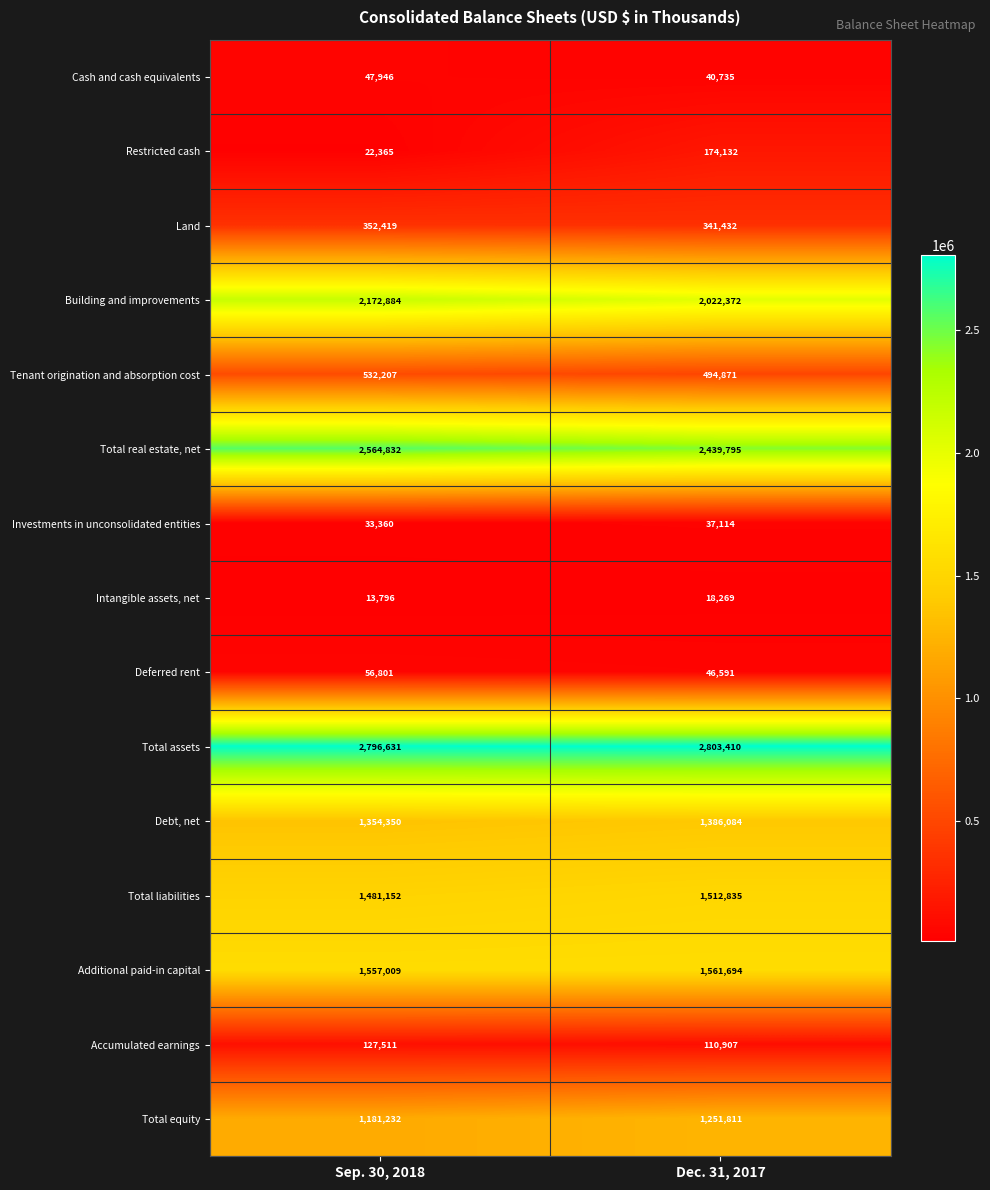

What is the sum of all Debt, net values?

2740434